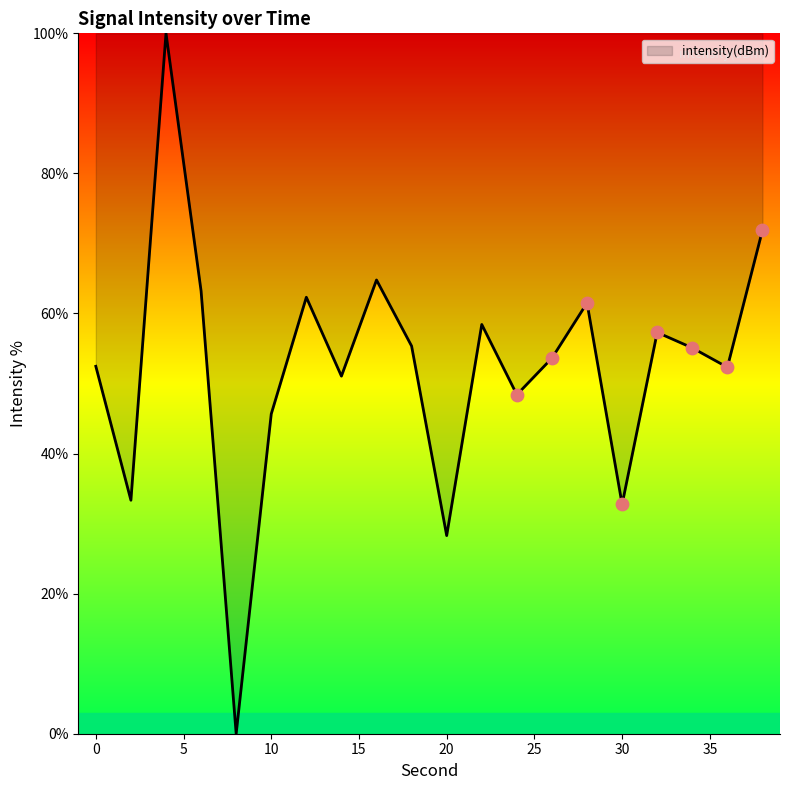

What is the greatest value displayed?

100.0